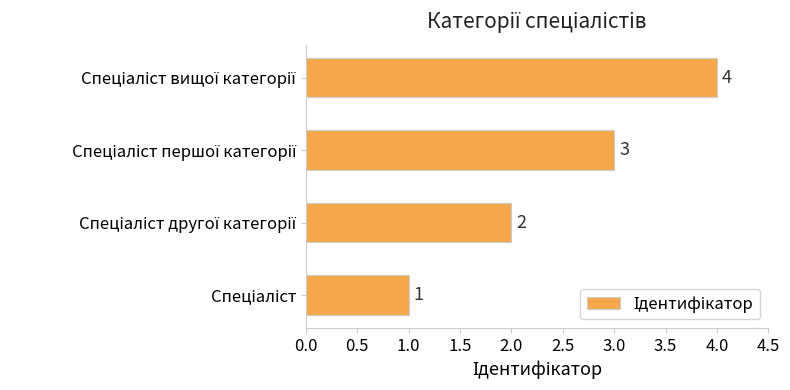

How many values are below 3?

2